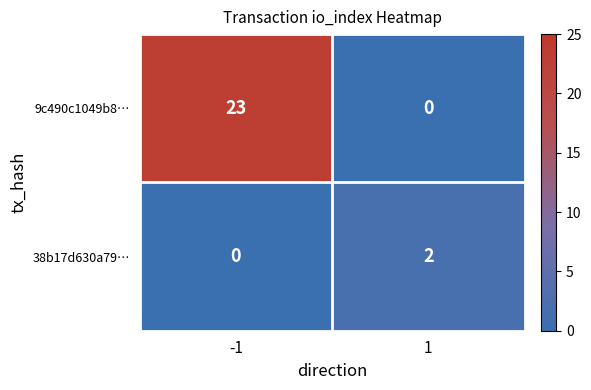

What is the sum of all 9c490c1049b8… values?

23